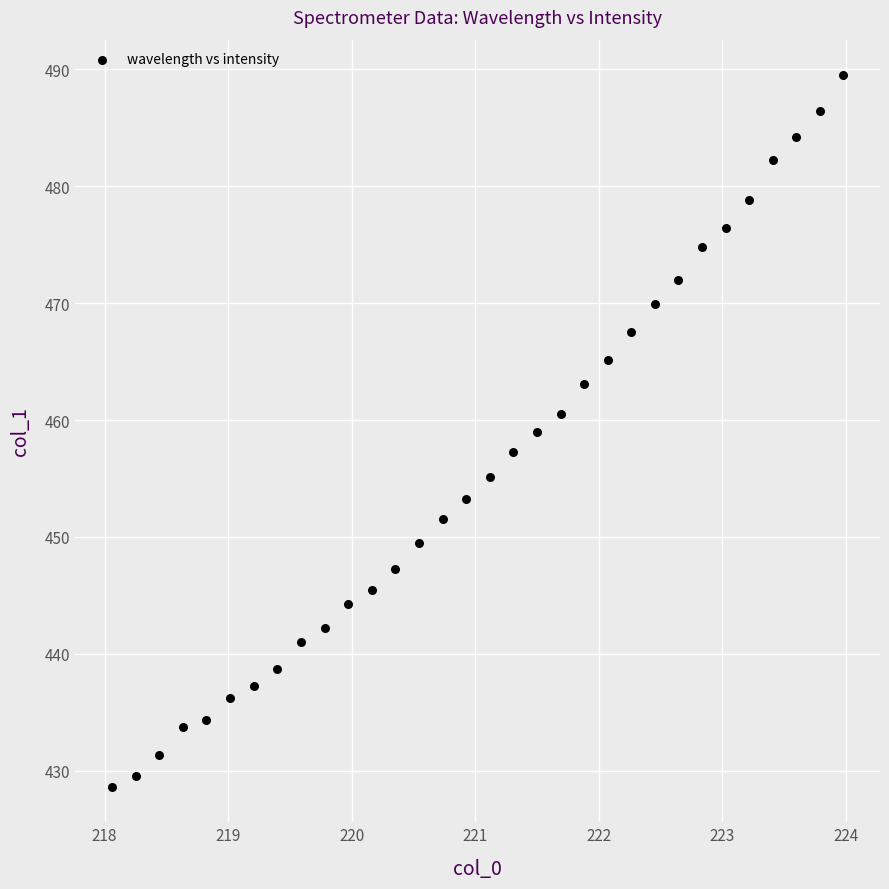

What is the range of Y values (max minus min)?

60.9